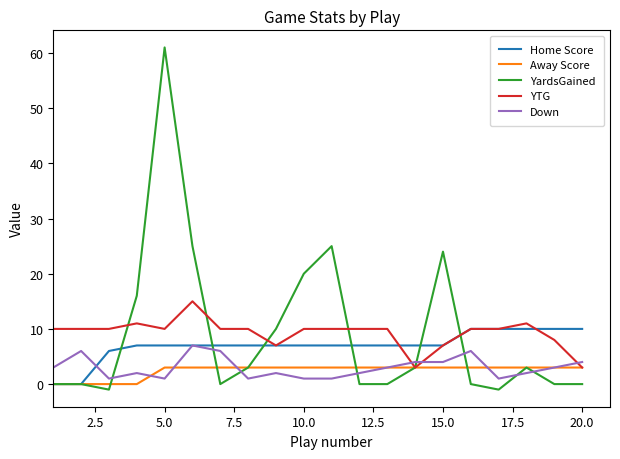

True or false: Down and YardsGained cross at least once.

True